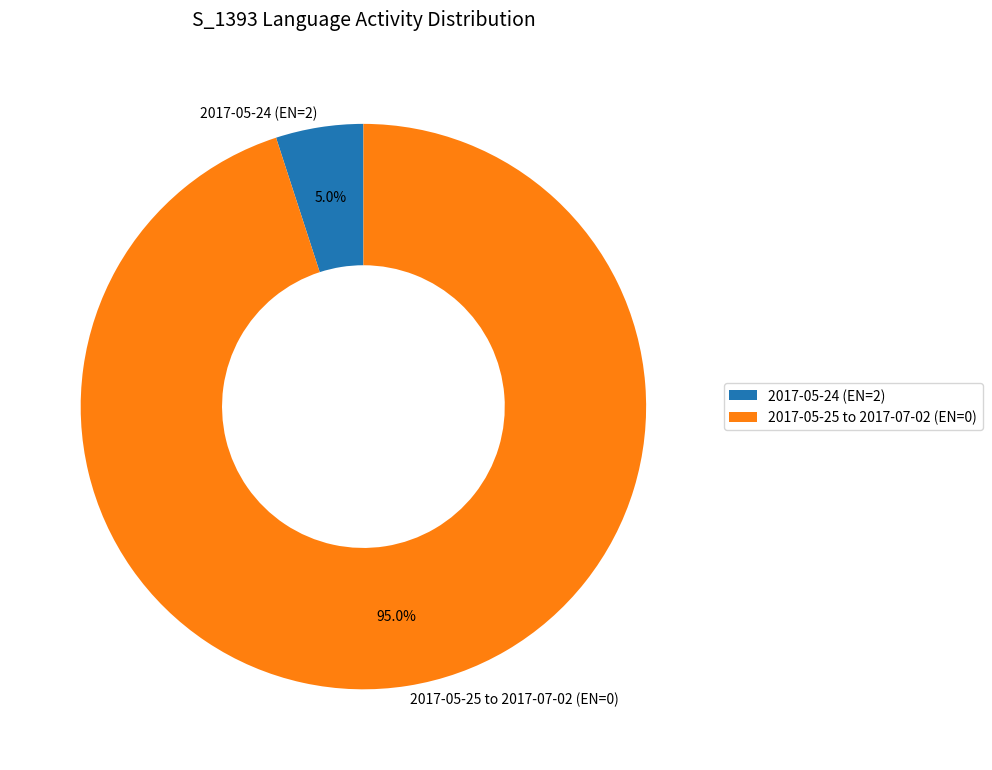

Which slice represents more than half of the pie?

2017-05-25 to 2017-07-02 (EN=0)